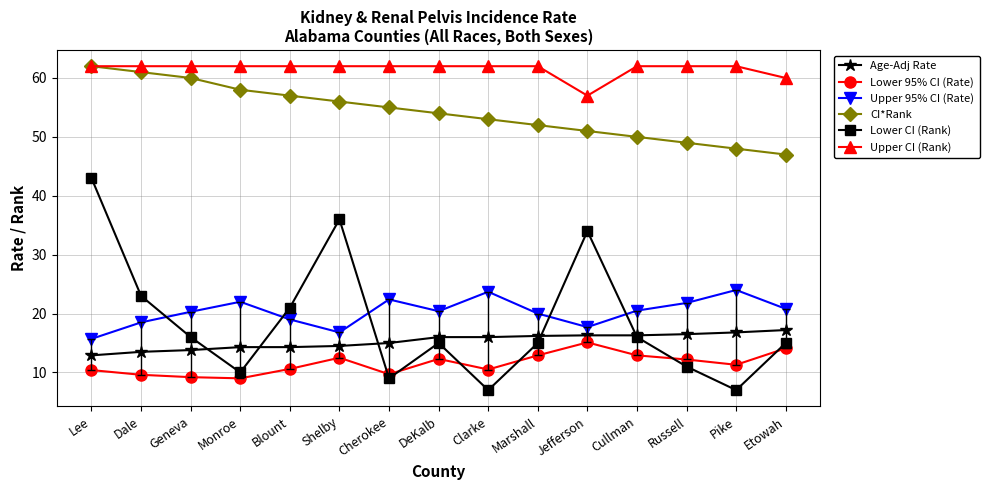

True or false: CI*Rank and Upper 95% CI (Rate) intersect in this chart.

False